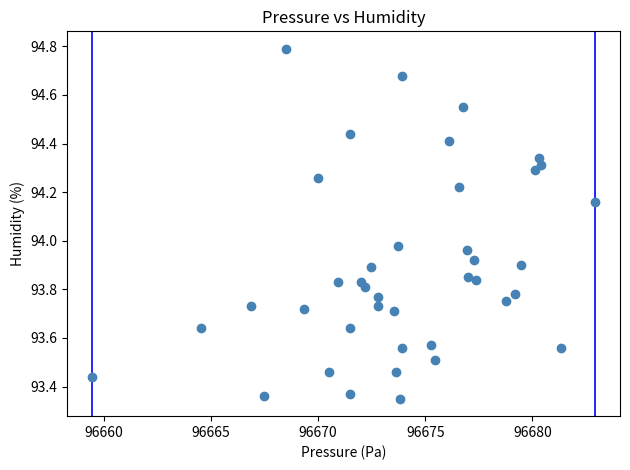

What is the range of X values (max minus min)?

23.4